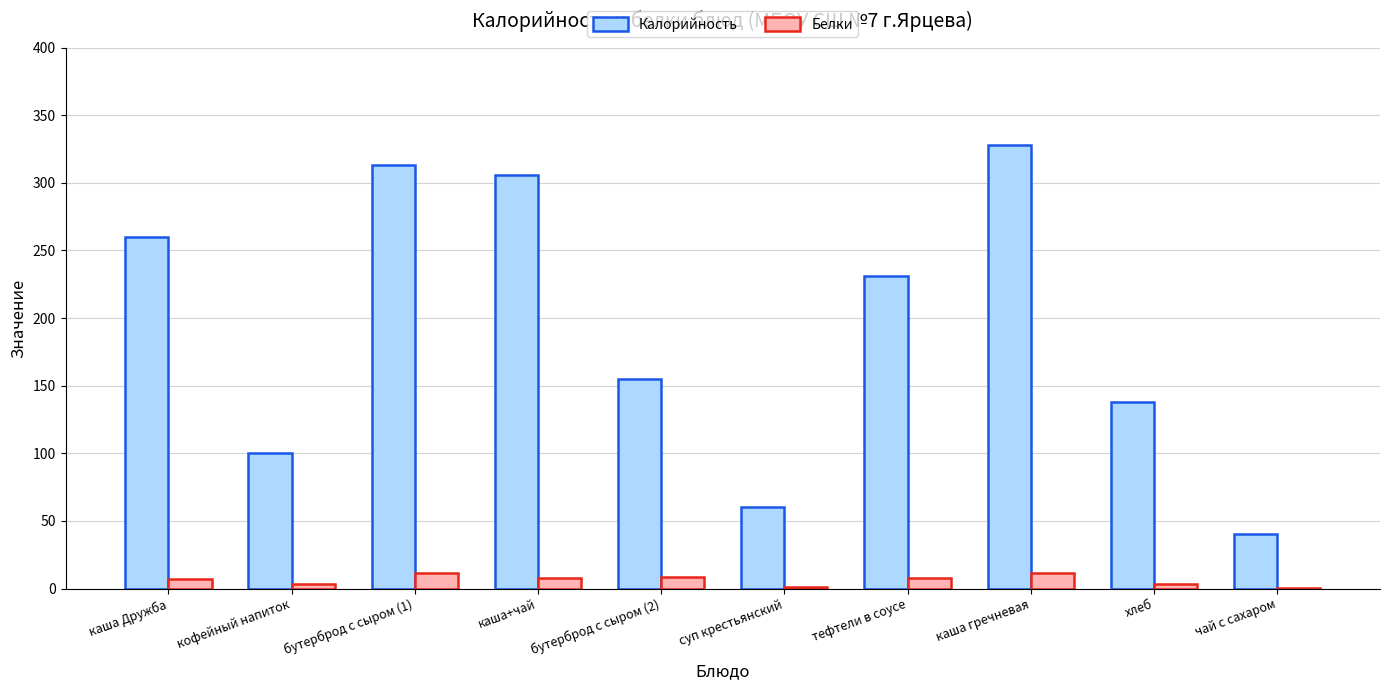

Between тефтели в соусе and хлеб, which series saw the biggest shift?

Калорийность